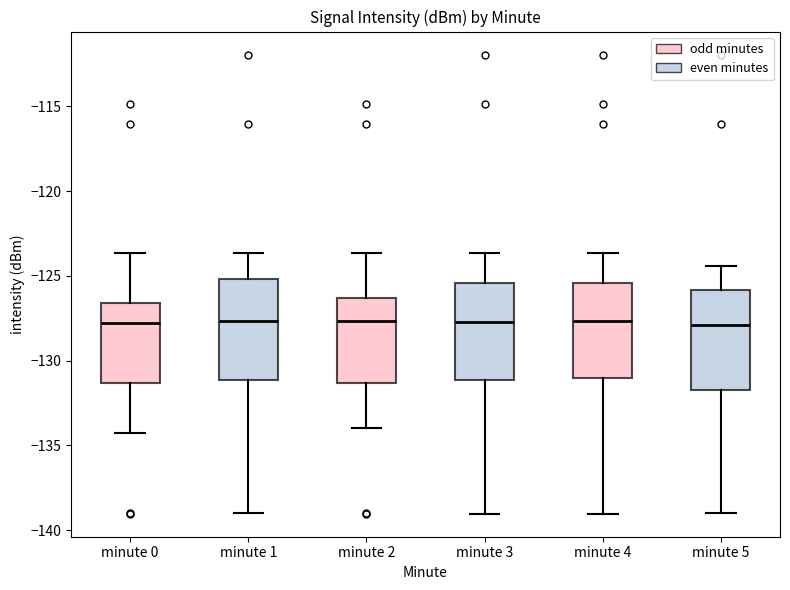

Reading left to right, read every box against the y-axis: the position of its median line, the range the box covers, and the ends of its whiskers. The values are not printed on the chart, so give them approximately, as read against the axis.

minute 0: median -128.0, box -131.5 to -126.5, whiskers -134.5 to -123.5
minute 1: median -127.5, box -131.0 to -125.0, whiskers -139.0 to -123.5
minute 2: median -127.5, box -131.5 to -126.5, whiskers -134.0 to -123.5
minute 3: median -127.5, box -131.0 to -125.5, whiskers -139.0 to -123.5
minute 4: median -127.5, box -131.0 to -125.5, whiskers -139.0 to -123.5
minute 5: median -128.0, box -131.5 to -126.0, whiskers -139.0 to -124.5